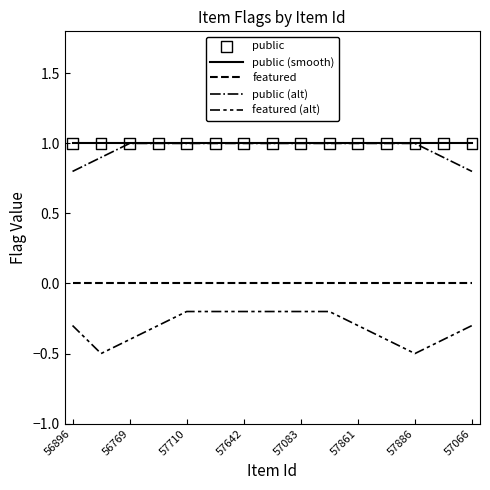

Which series has the largest total across all categories?

public (smooth)